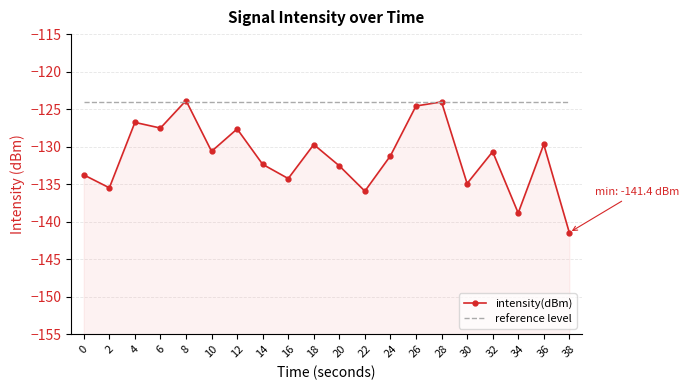

The value of intensity(dBm) at 16 is -49.2. True or false?

False